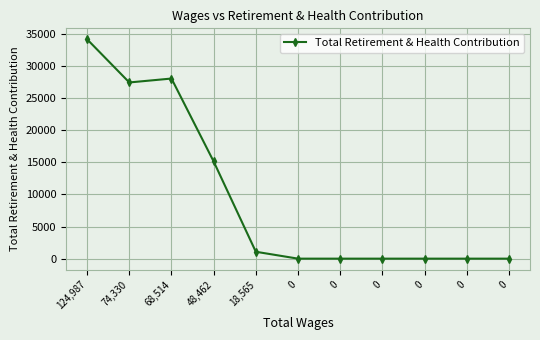

List the labels in order of value, largest first.

124,987, 68,514, 74,330, 48,462, 18,565, 0, 0, 0, 0, 0, 0